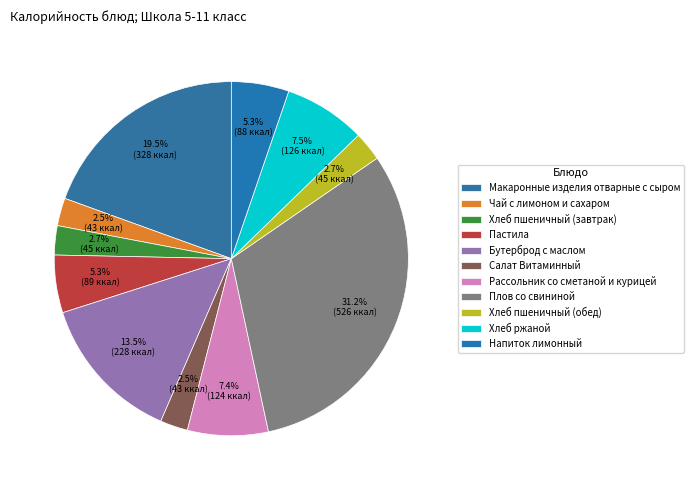

Does Рассольник со сметаной и курицей account for over 50% of the chart?

No